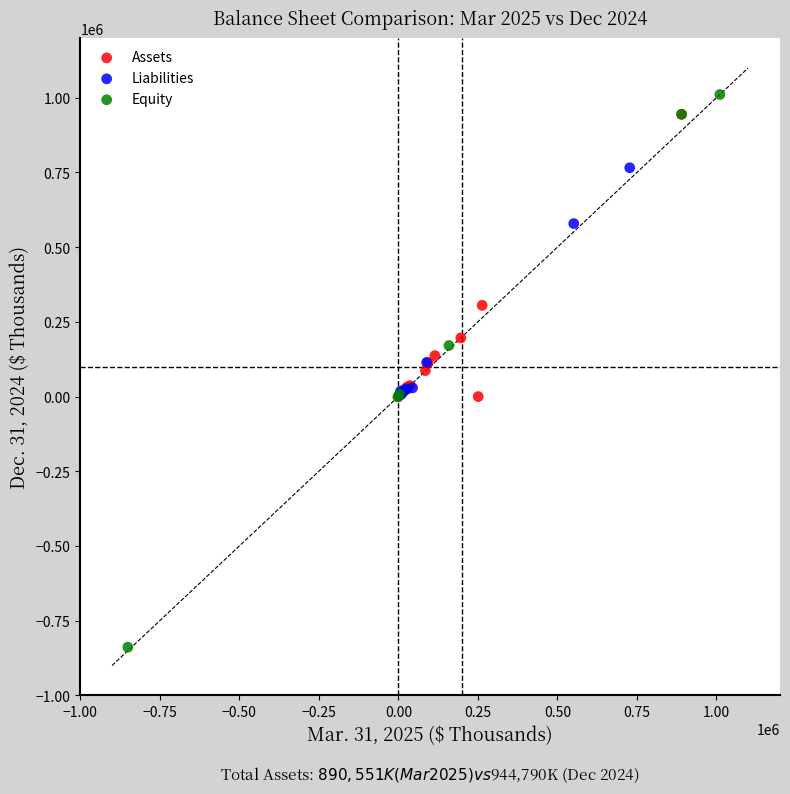

Which series has the widest spread of Y values?

Equity